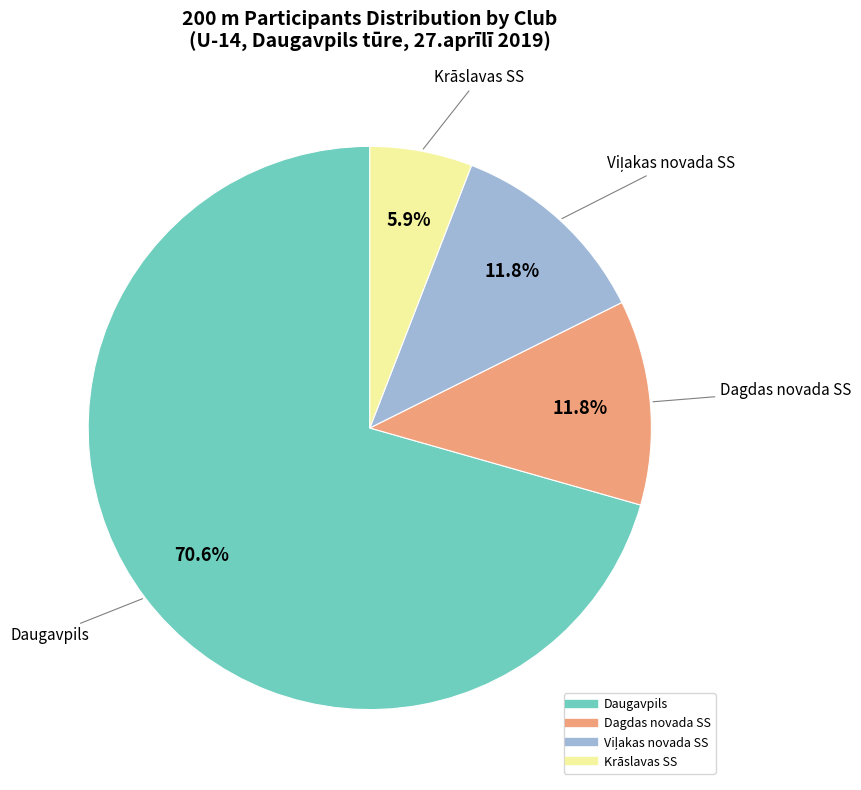

What portion of the pie excludes Krāslavas SS?

94.1%